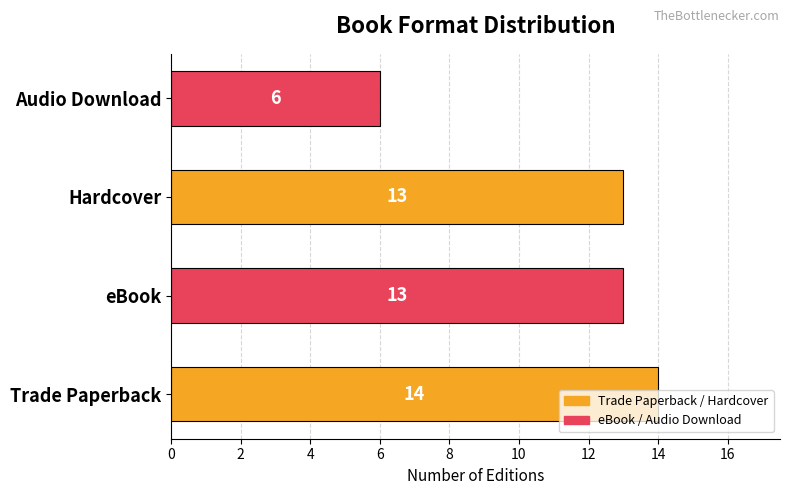

How many bars are there in total?

4